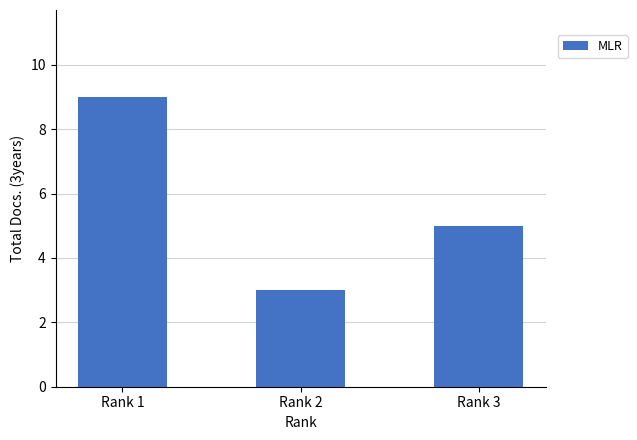

What is the difference between the values at Rank 2 and Rank 3?

2